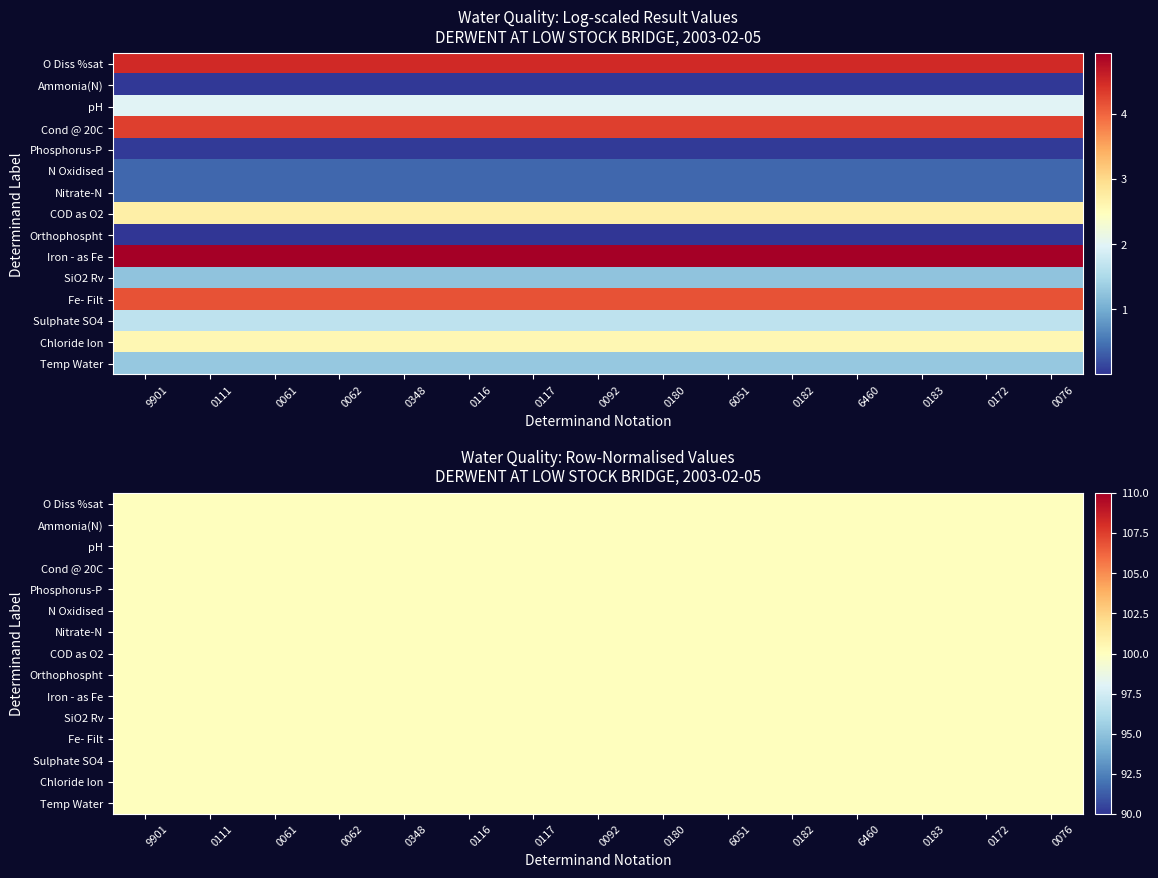

What is the average value of the Cond @ 20C series?

73.3